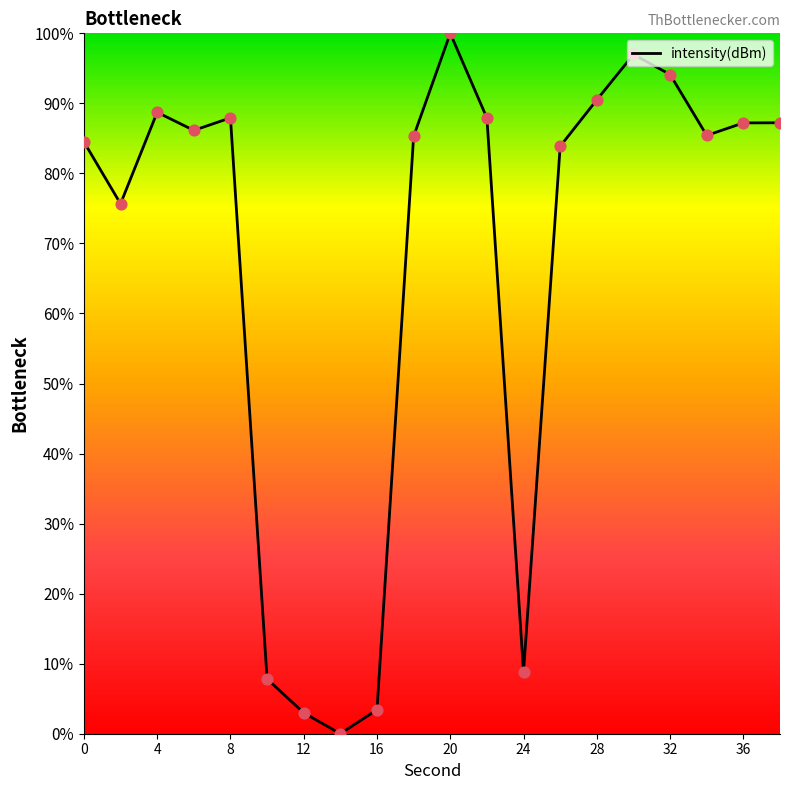

True or false: intensity(dBm) has a value of 84.5 at 0.

True